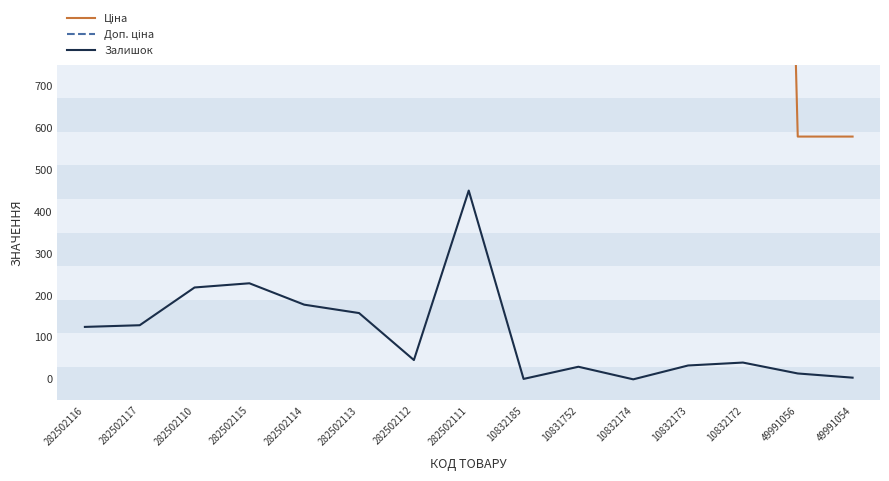

Reading left to right, extract all data points from this chart.

Ціна: 282502116=813.0	282502117=813.0	282502110=813.0	282502115=813.0	282502114=813.0	282502113=813.0	282502112=813.0	282502111=813.0	10832185=5636.0	10831752=5636.0	10832174=5636.0	10832173=5636.0	10832172=5636.0	49991056=578.8	49991054=578.8
Доп. ціна: 282502116=1101.8	282502117=1101.8	282502110=1101.8	282502115=1101.8	282502114=1101.8	282502113=1101.8	282502112=1101.8	282502111=1101.8	10832185=5636.0	10831752=5636.0	10832174=5636.0	10832173=5636.0	10832172=5636.0	49991056=1158.0	49991054=1158.0
Залишок: 282502116=125.0	282502117=129.0	282502110=219.0	282502115=229.0	282502114=178.0	282502113=158.0	282502112=46.0	282502111=450.0	10832185=1.0	10831752=30.0	10832174=0.0	10832173=33.0	10832172=40.0	49991056=14.0	49991054=4.0